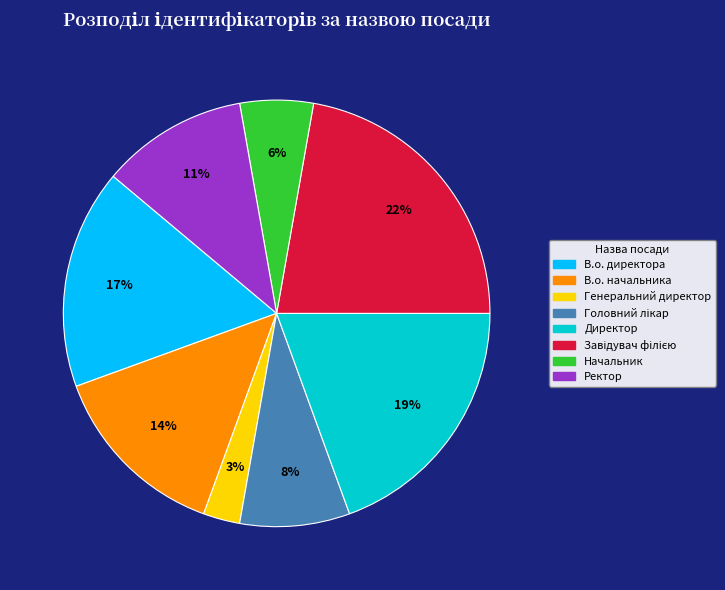

Does В.о. директора represent more than half of the total?

No